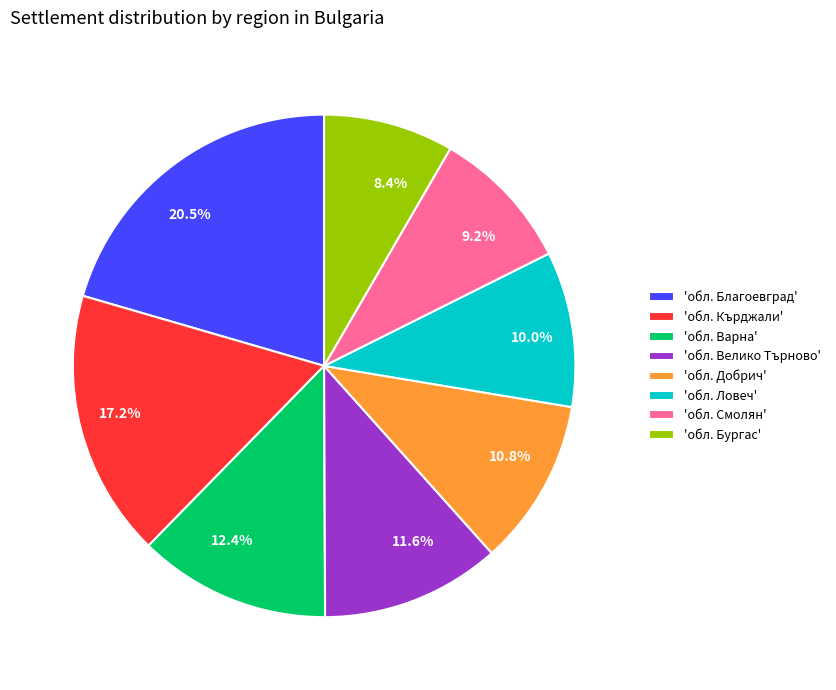

Between 12.4% and 20.5%, which is larger?

20.5%